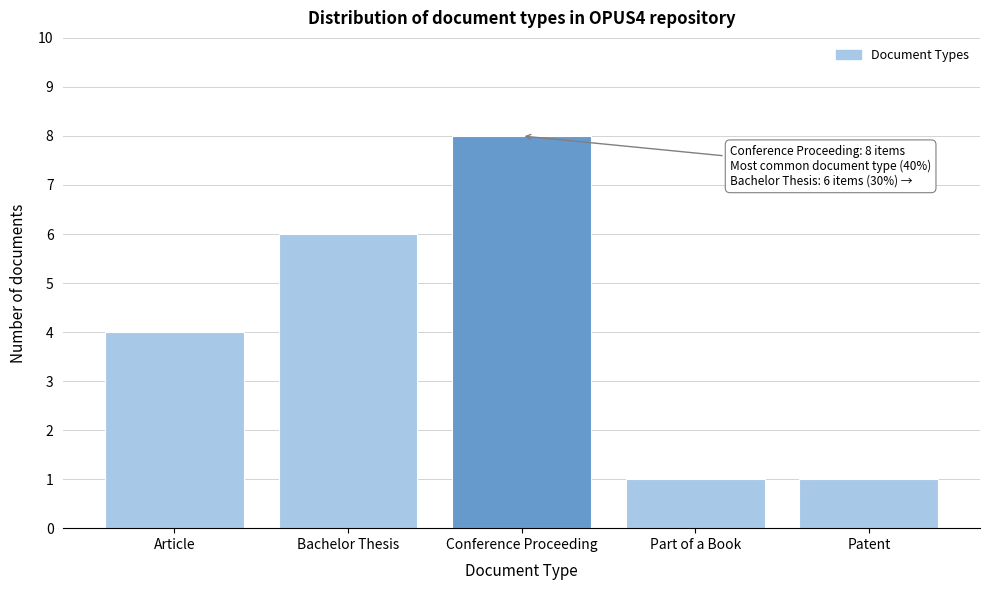

Reading left to right, transcribe all the data shown in this chart.

4	6	8	1	1